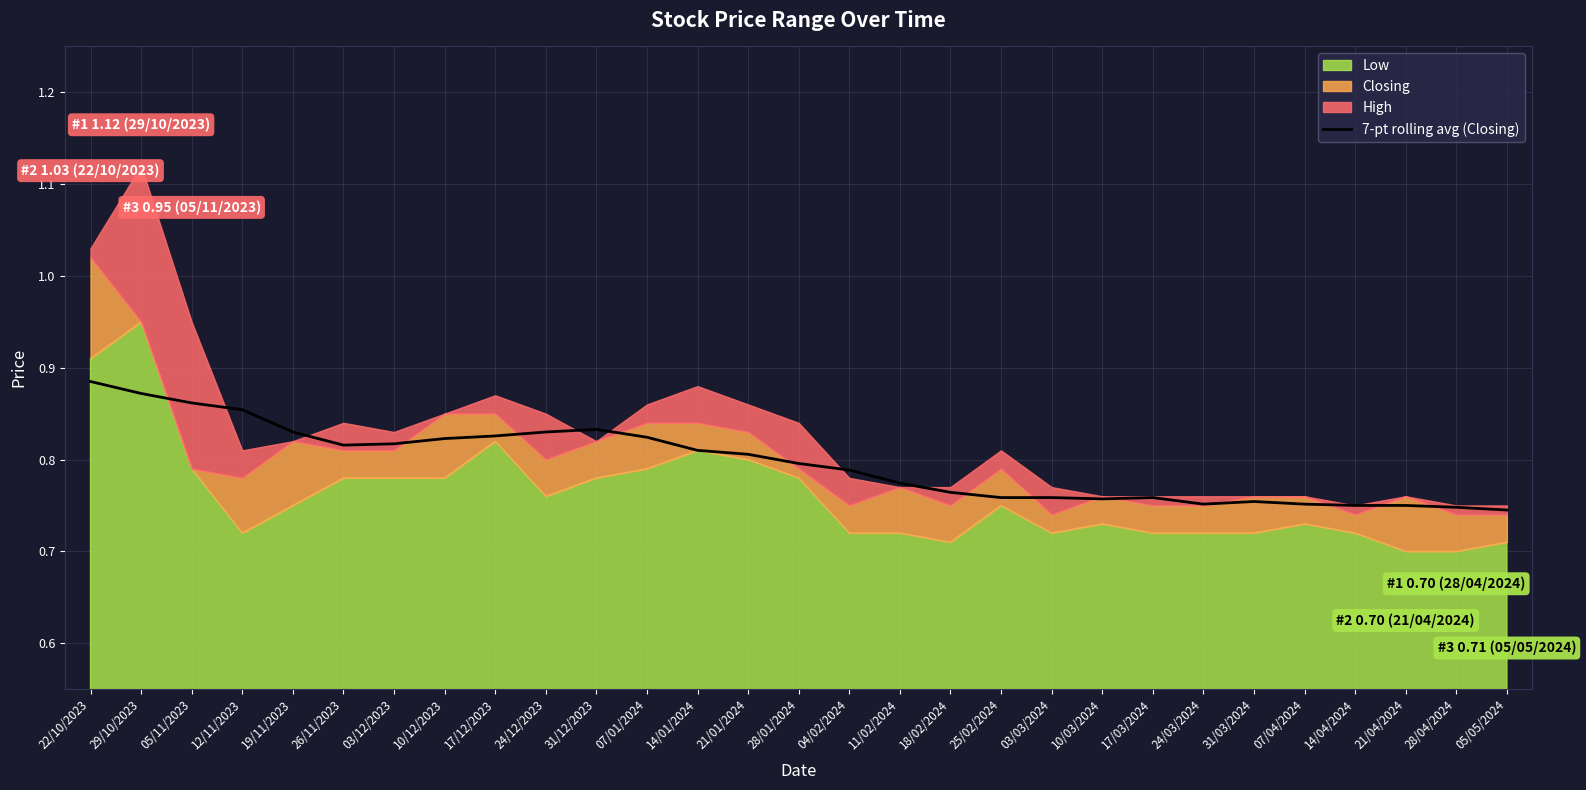

The value of 7-pt rolling avg (Closing) at 05/05/2024 is 0.2. True or false?

False